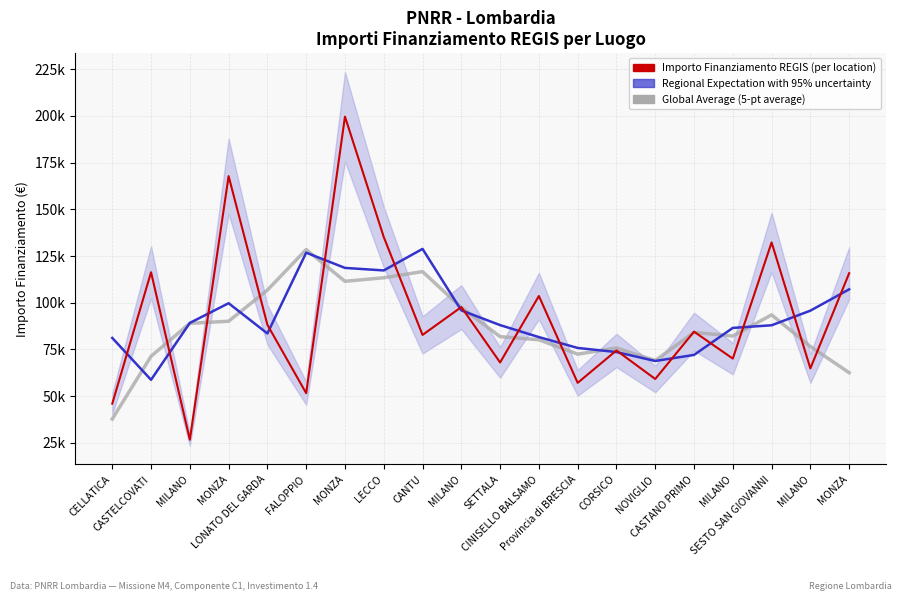

What is the average value of the Regional Expectation with 95% uncertainty series?

91873.4